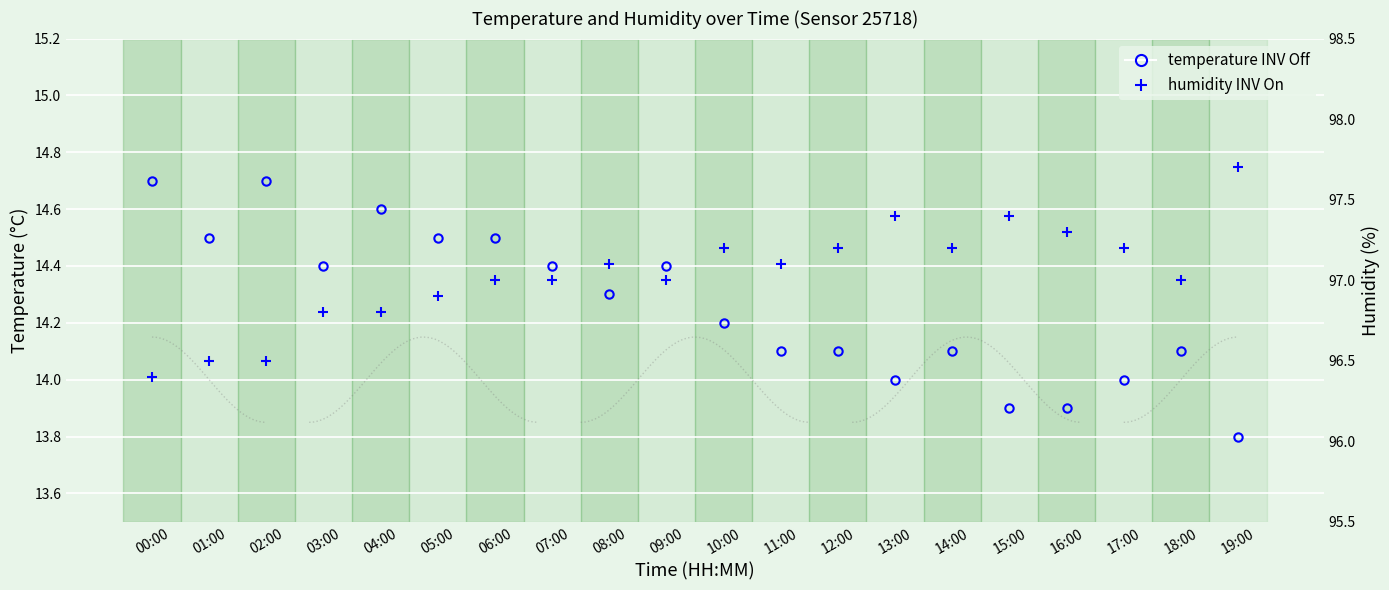

True or false: humidity INV On and temperature INV Off intersect in this chart.

False